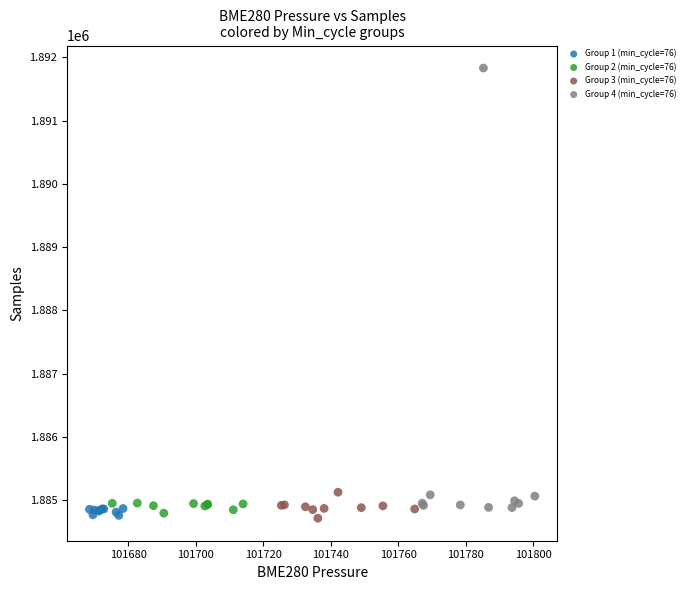

Which series reaches the maximum Y coordinate?

Group 4 (min_cycle=76)